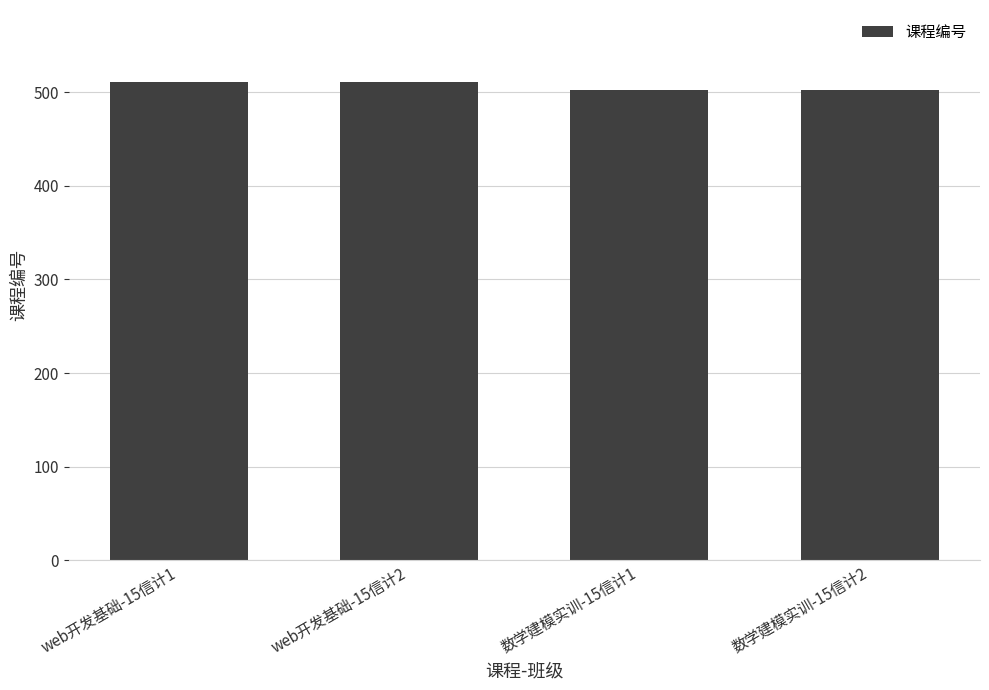

What is the value of the 3rd bar from the left?

502